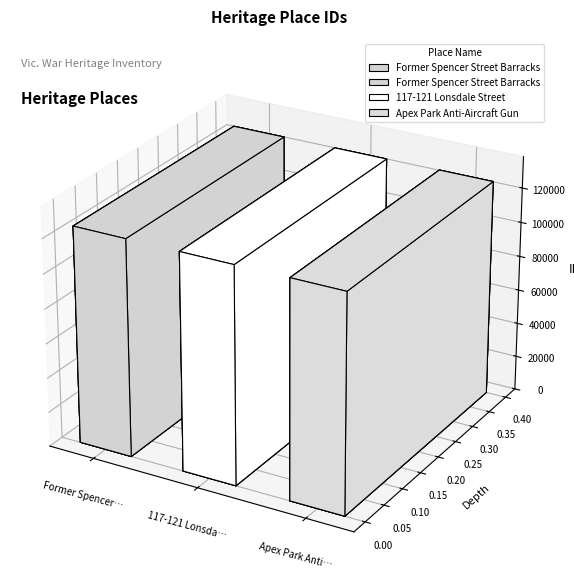

Reading left to right, extract all data points from this chart.

125329	125363	125526